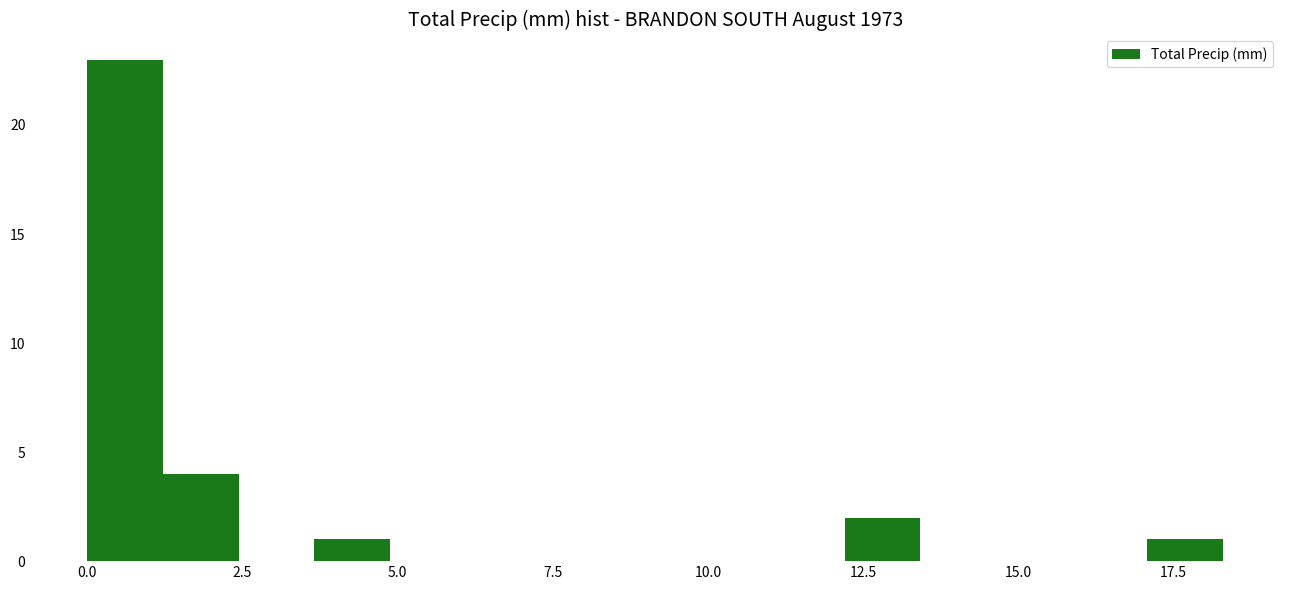

Read against the x-axis, roughly where is the centre of the tallest bar?

0.5